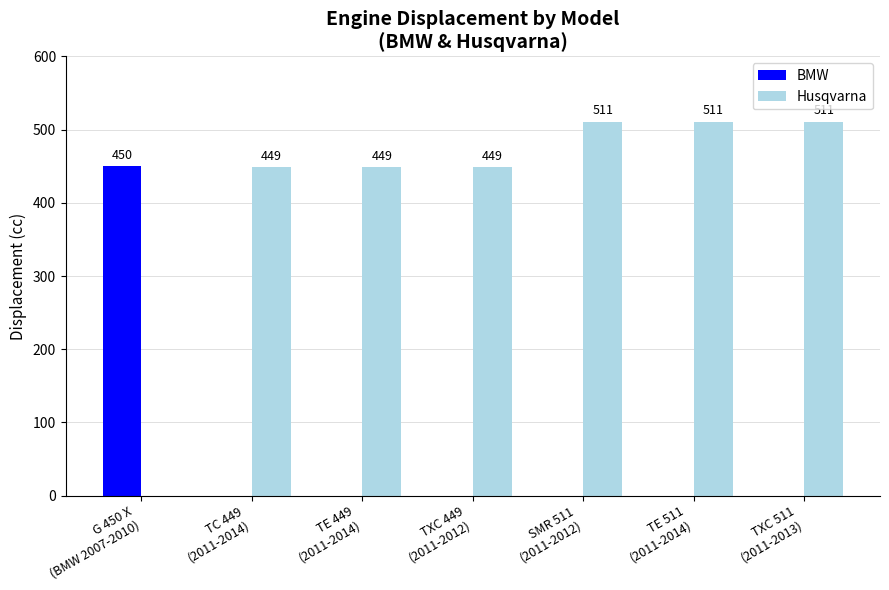

Are the bars horizontal?

No